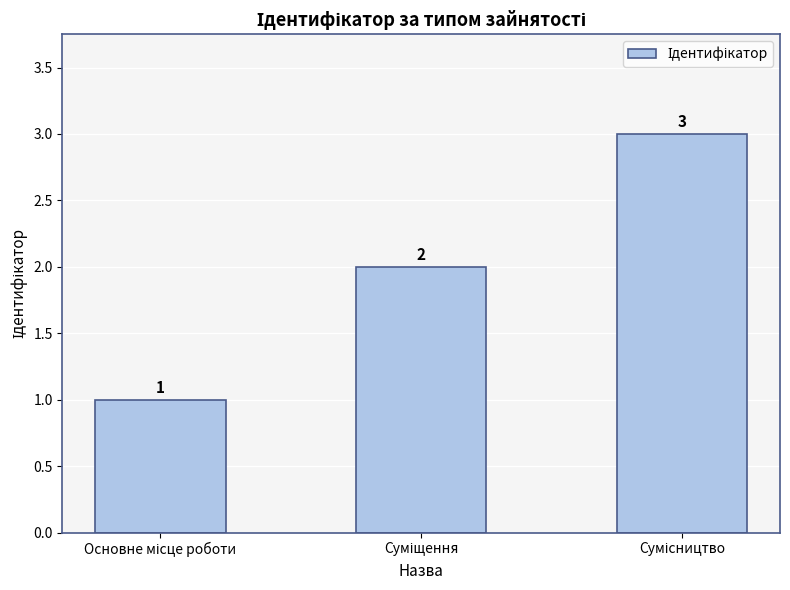

What is the value of the 2nd bar from the left?

2